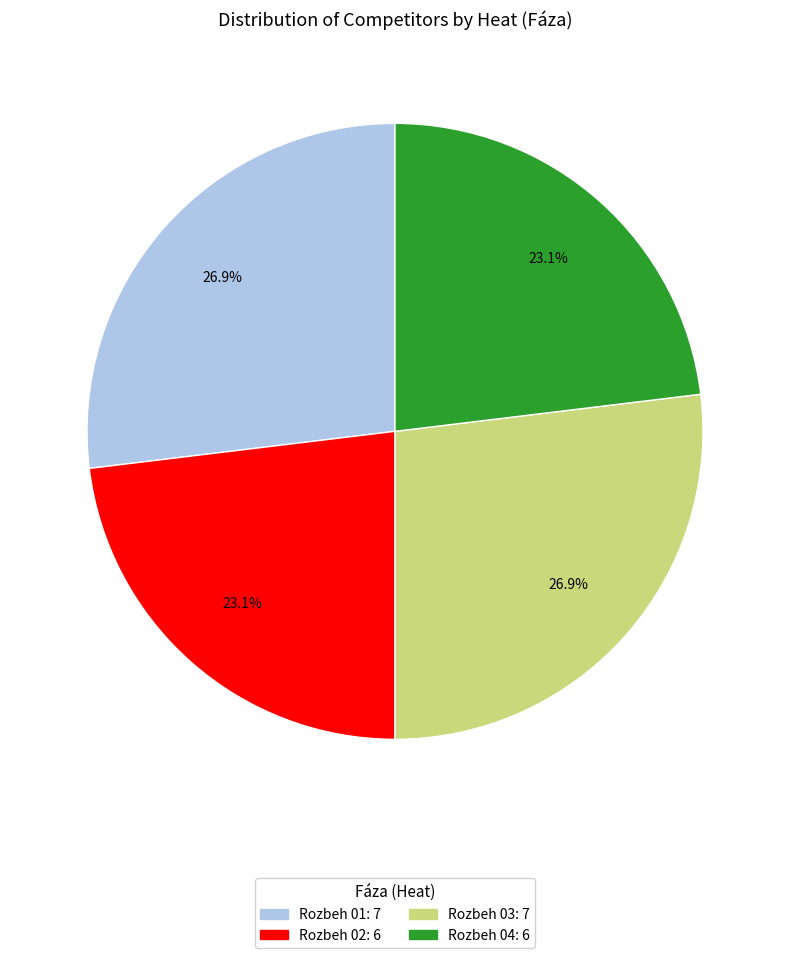

True or false: Rozbeh 02 accounts for 23% of the total.

True